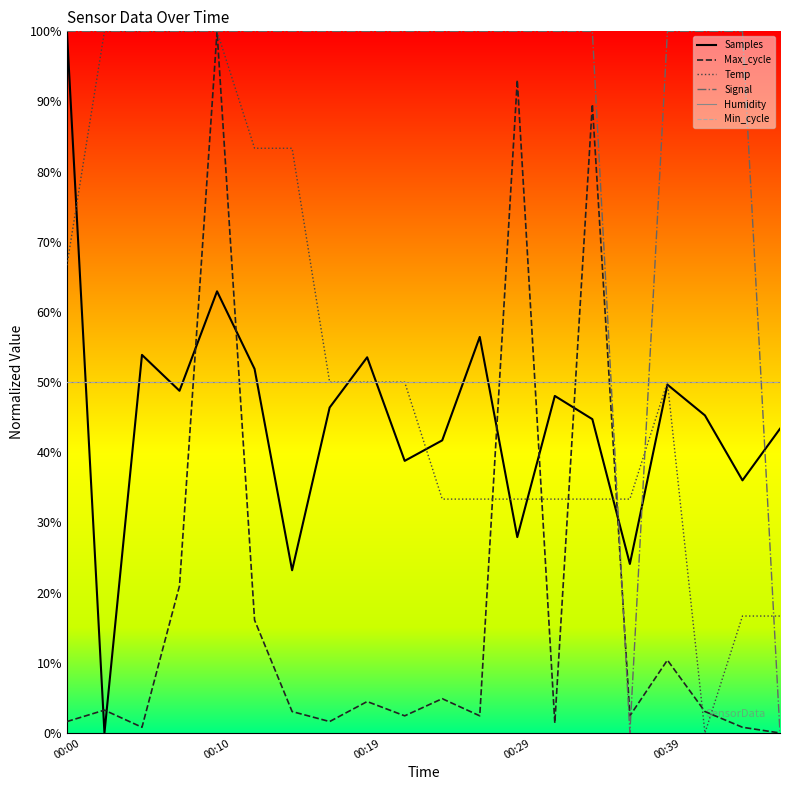

Does the chart display data point markers on the line(s)?

No